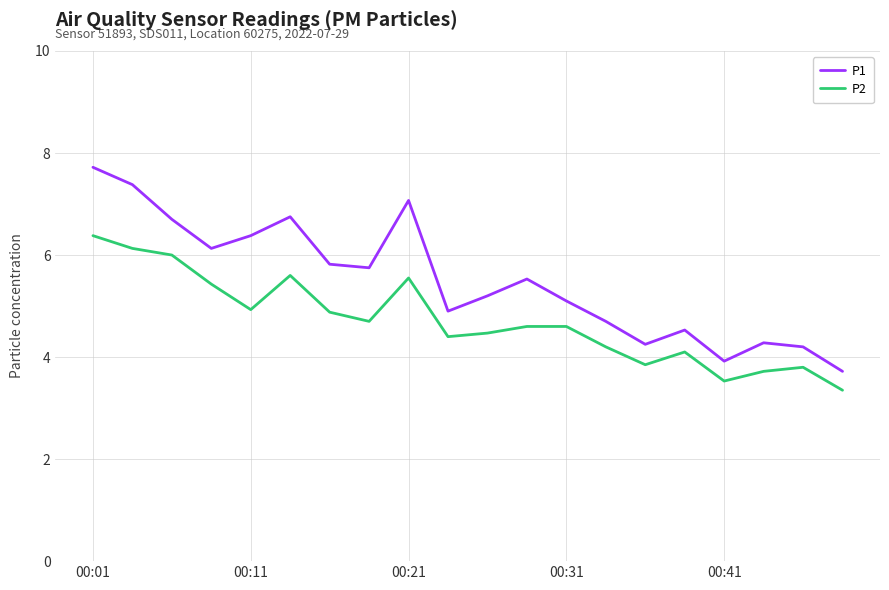

True or false: P1 and P2 intersect in this chart.

False